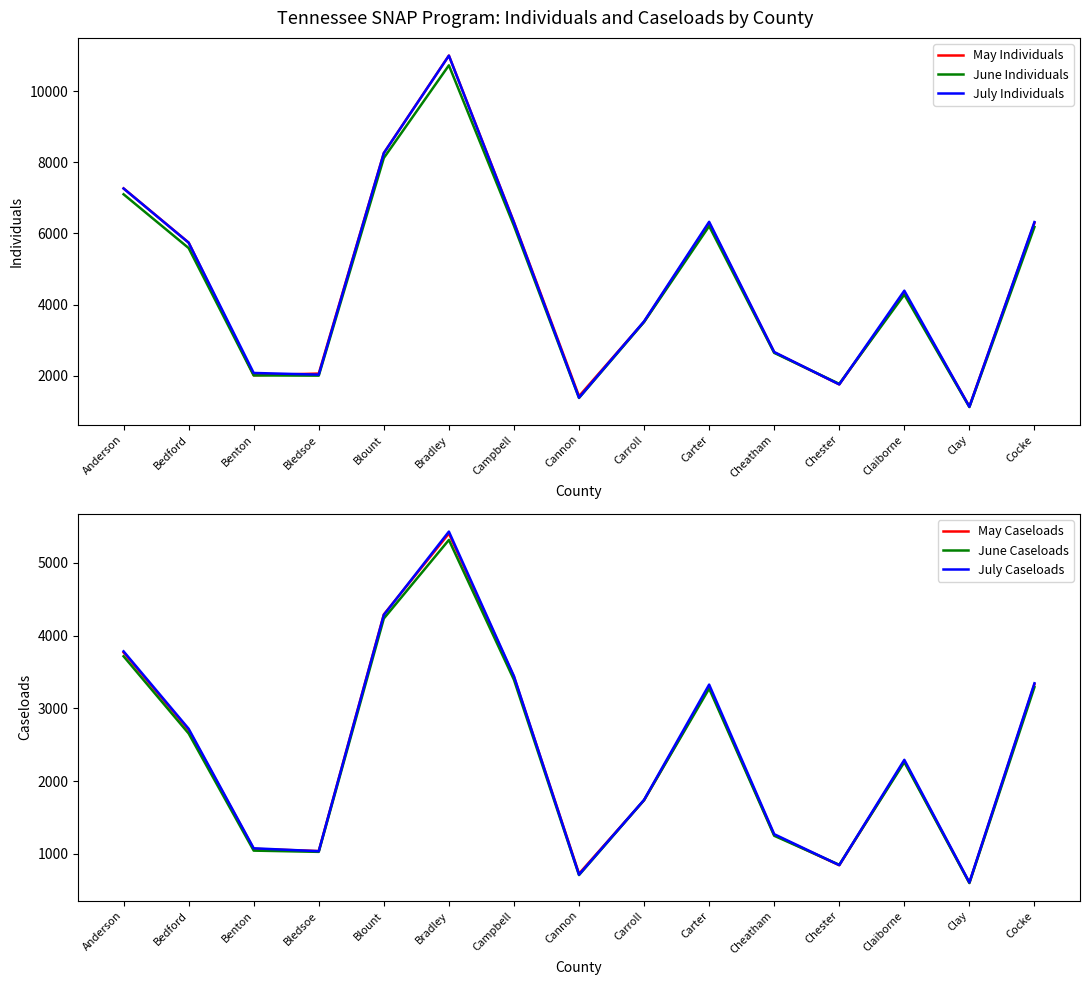

What are all the series names shown in the legend?

May Individuals, June Individuals, July Individuals, May Caseloads, June Caseloads, July Caseloads